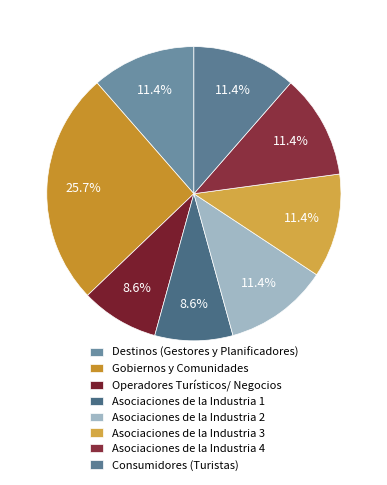

True or false: Operadores Turísticos/ Negocios accounts for 9% of the total.

True